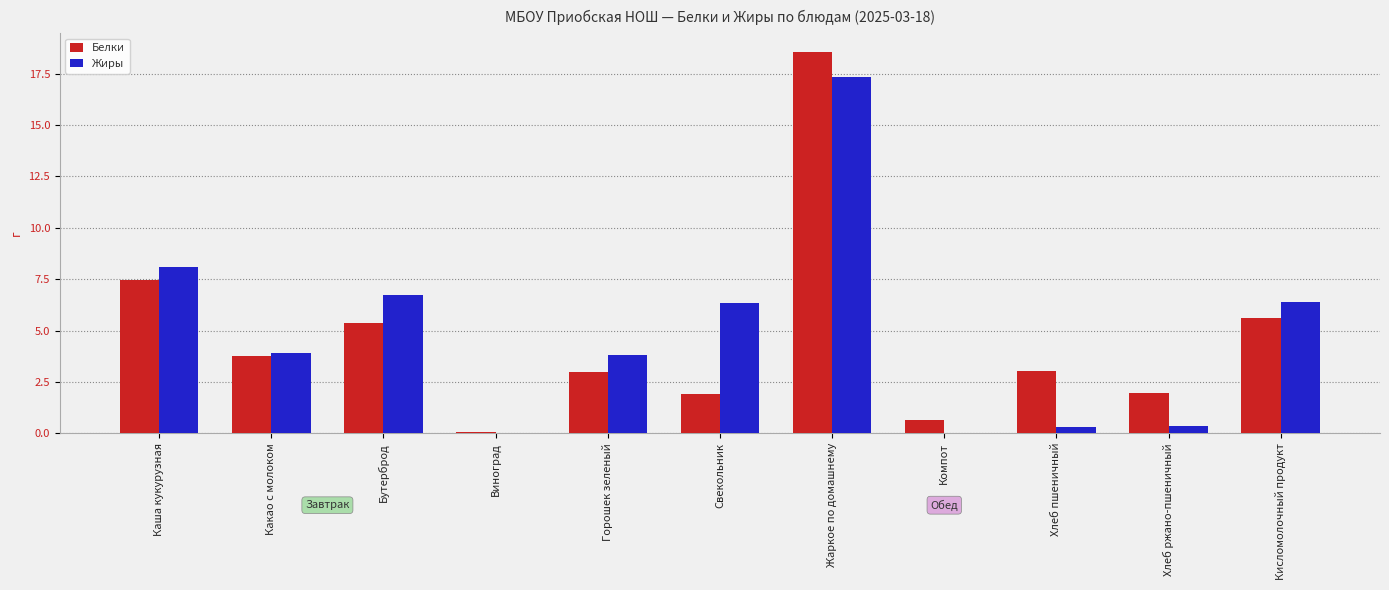

What is the total value across all series at Компот?

0.6